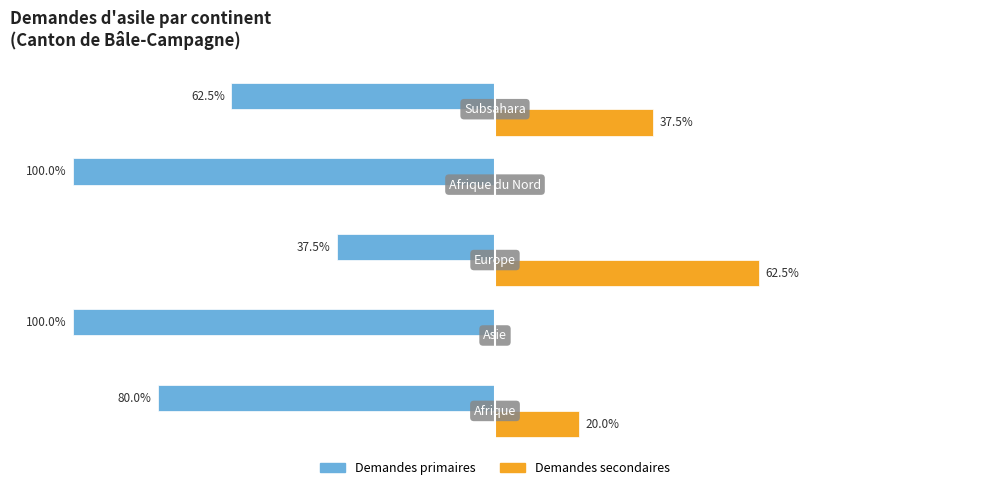

Which series has the largest total across all categories?

Demandes secondaires